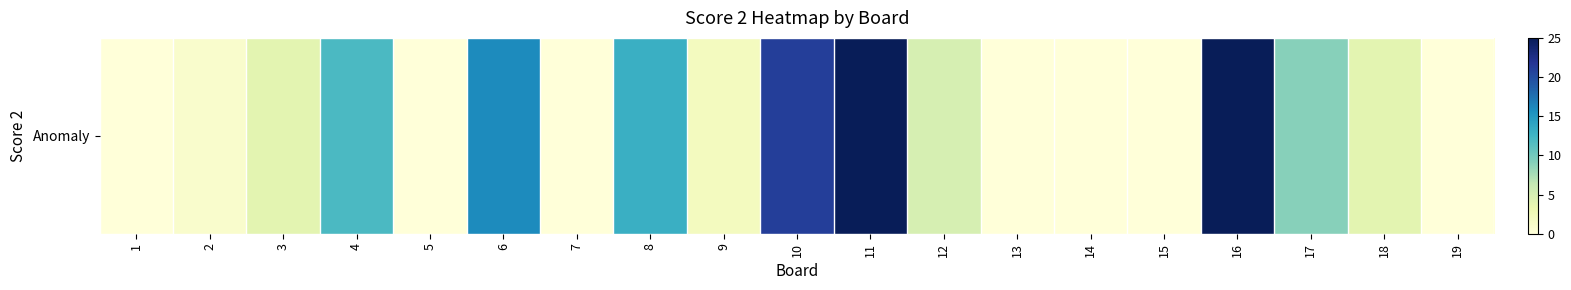

Which category has the highest value across all series?

11